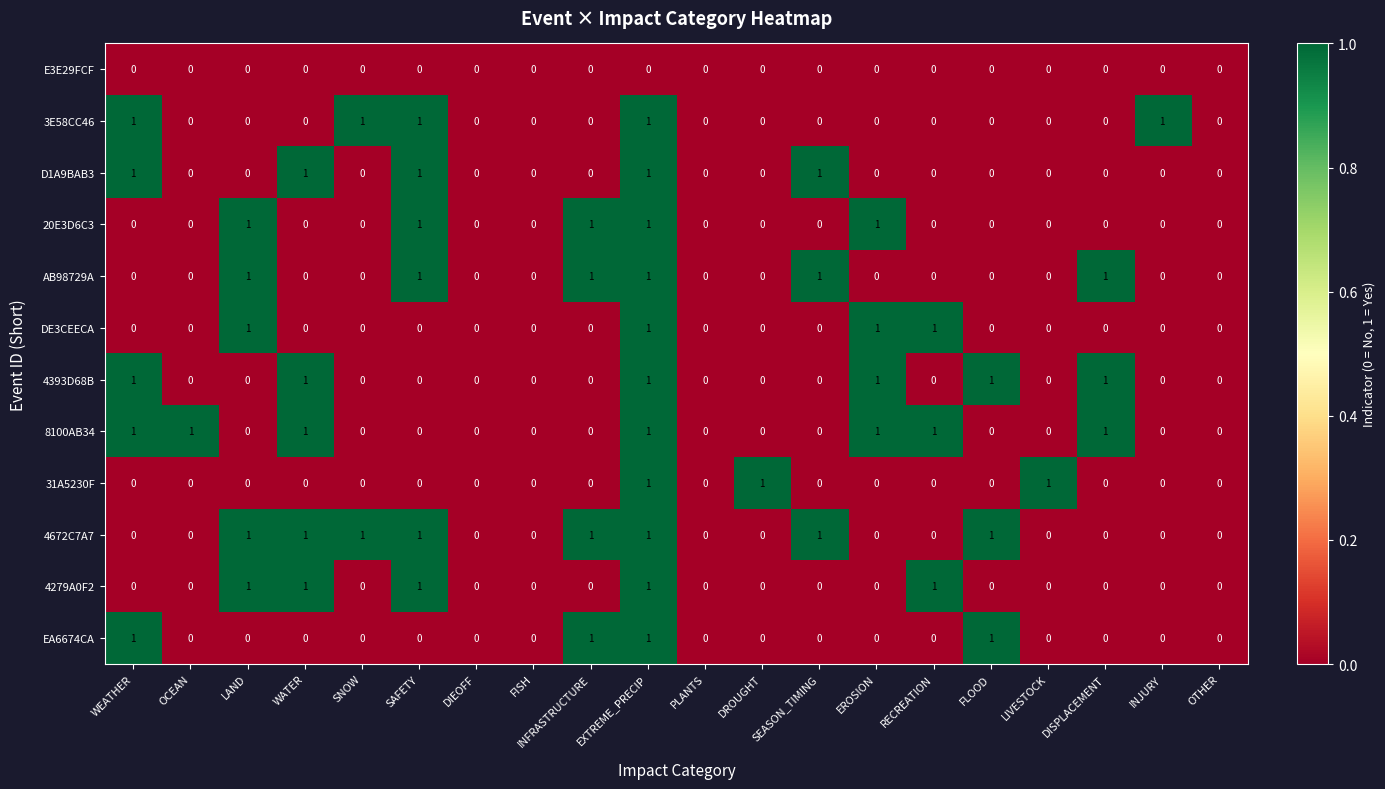

The value of 3E58CC46 at SAFETY is 0. True or false?

False